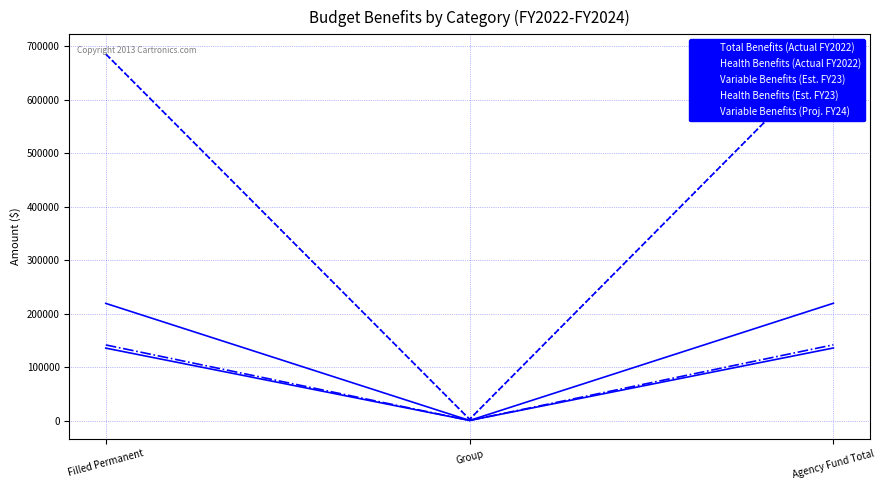

What is the difference between the maximum and minimum values in the Variable Benefits (Est. FY23) series?

141430.8